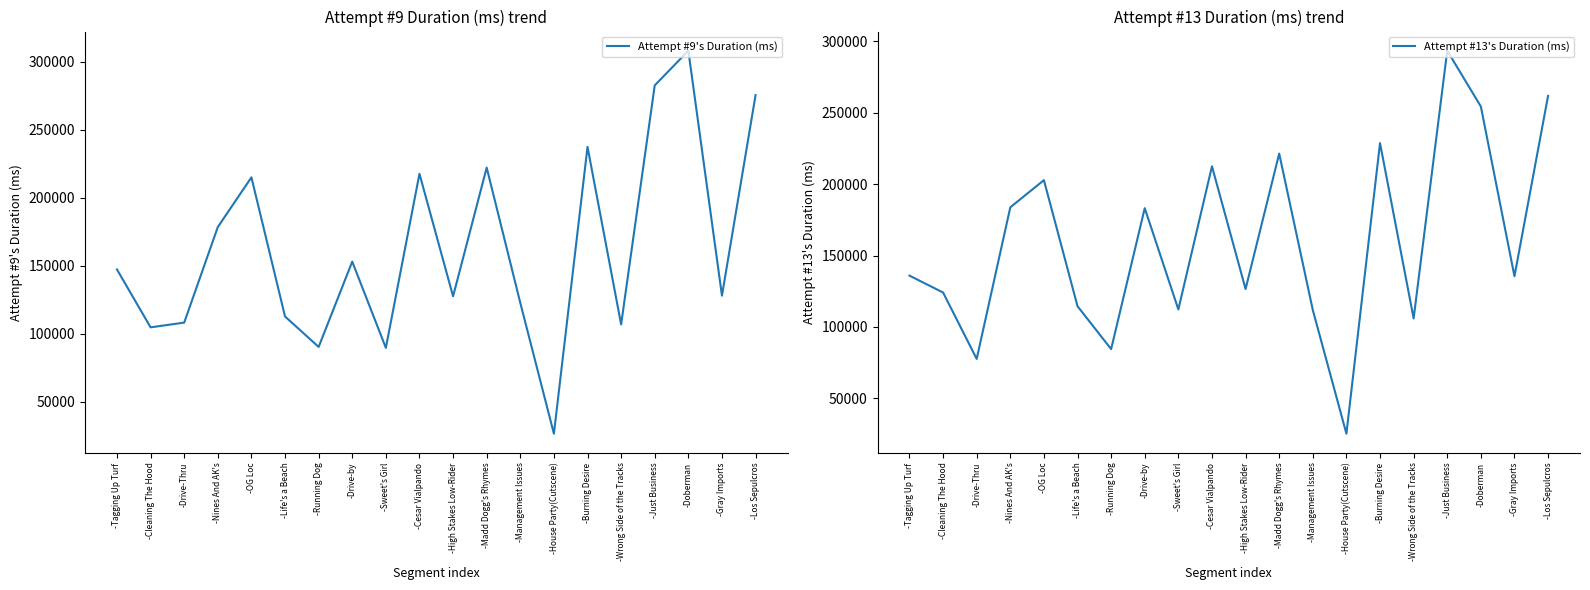

Is it true that Attempt #13's Duration (ms) equals 254471 at -Doberman?

True